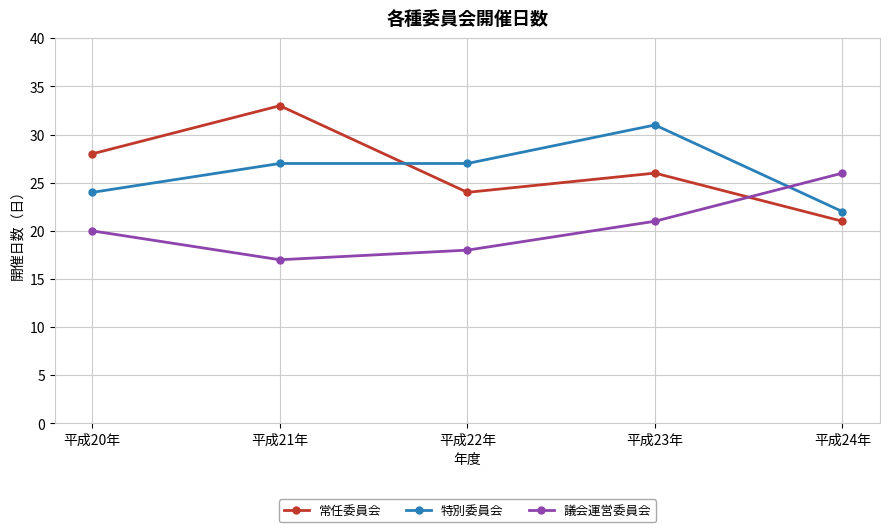

Which series has the largest range (max minus min)?

常任委員会